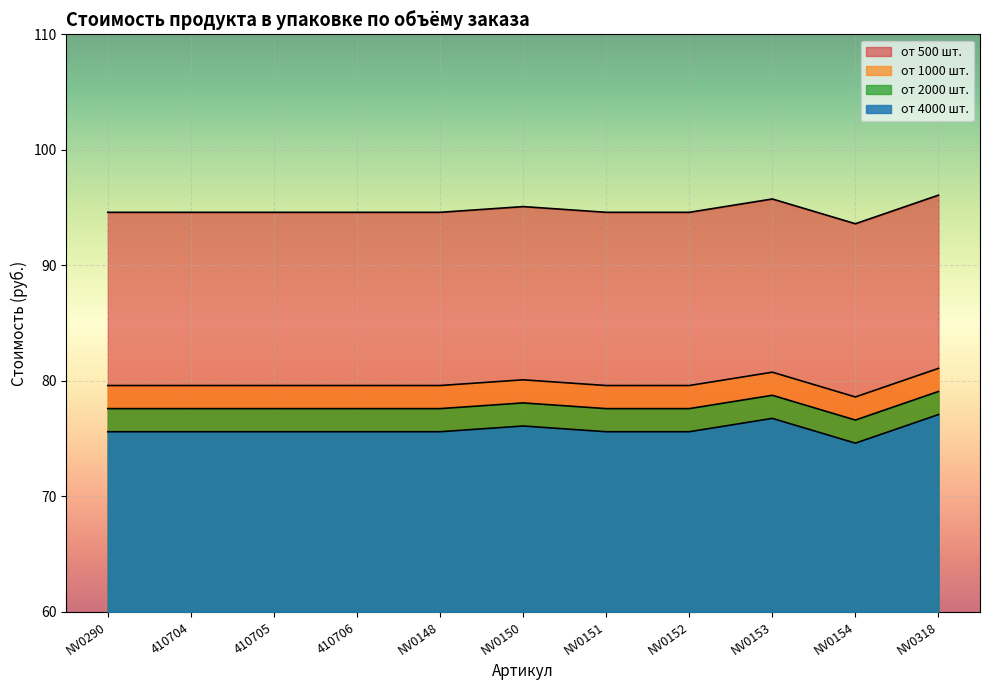

At which label is от 4000 шт. closest to 75?

NV0154